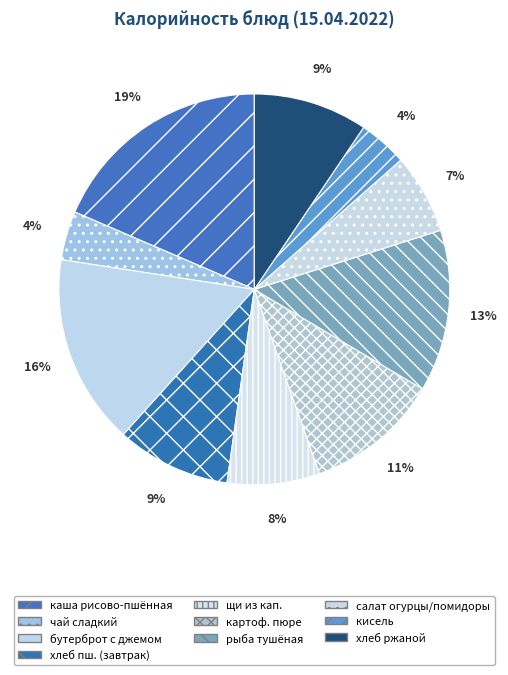

Rank the categories by value from highest to lowest.

каша молочная из риса и пшена, бутерброт с джемом, рыба тушеная в томате с овощами, картофельное пюре, хлеб пшеничный (завтрак), хлеб ржаной, щи из свежей капусты, салат из свежих огурцов и помидор, чай сладкий, кисель